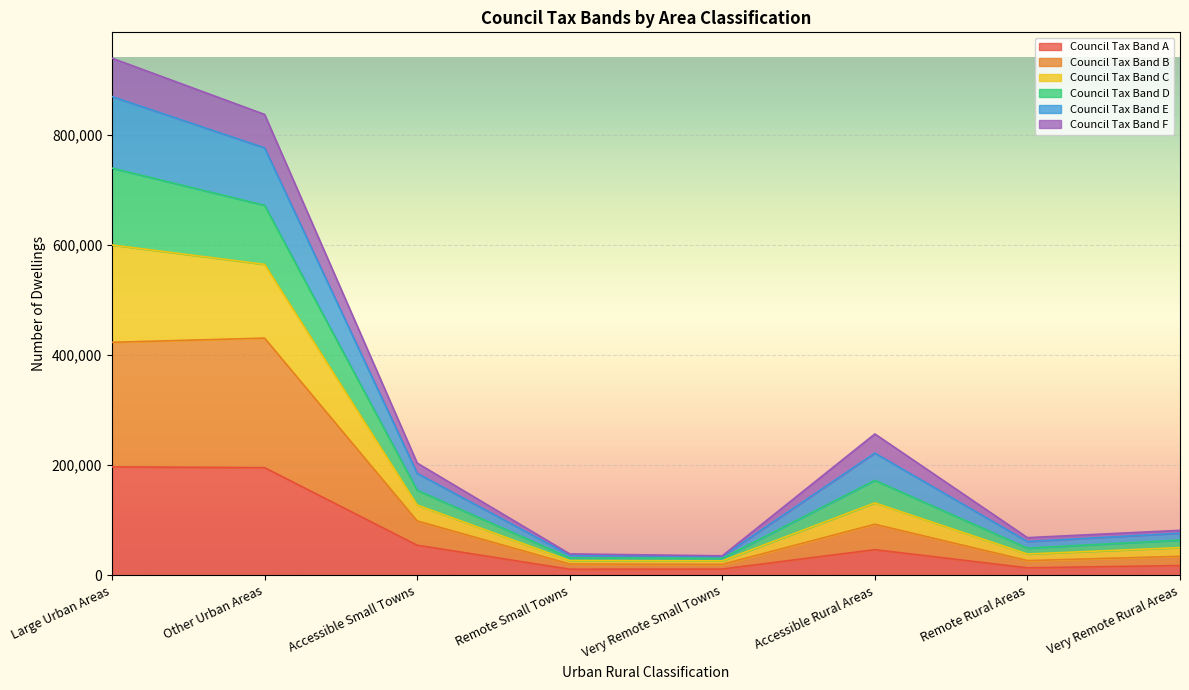

What is the smallest value displayed?

11122